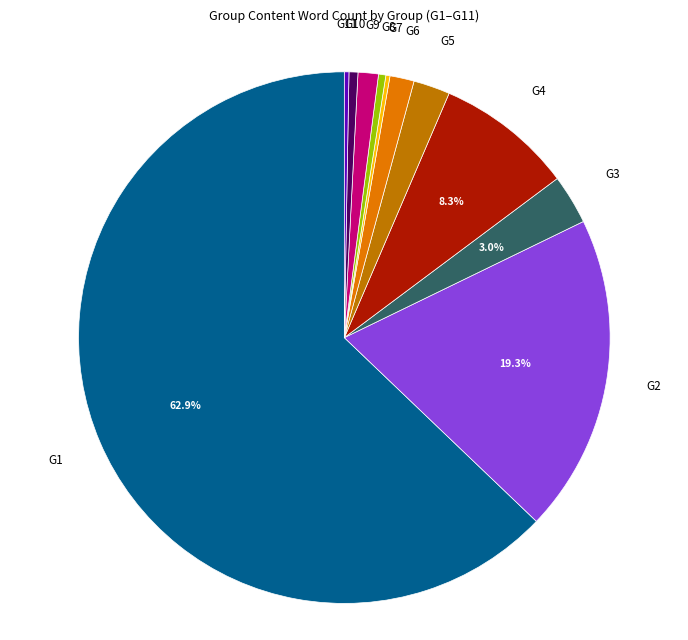

Combined, do G11 and G6 account for over 50%?

No